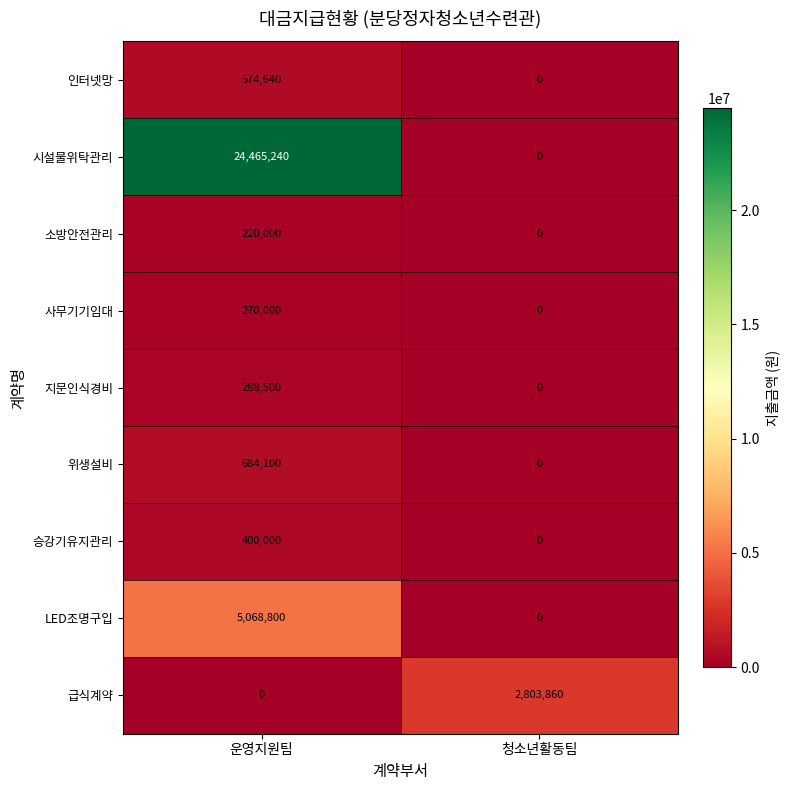

What is the spread (max minus min) of values at 청소년활동팀?

2803860